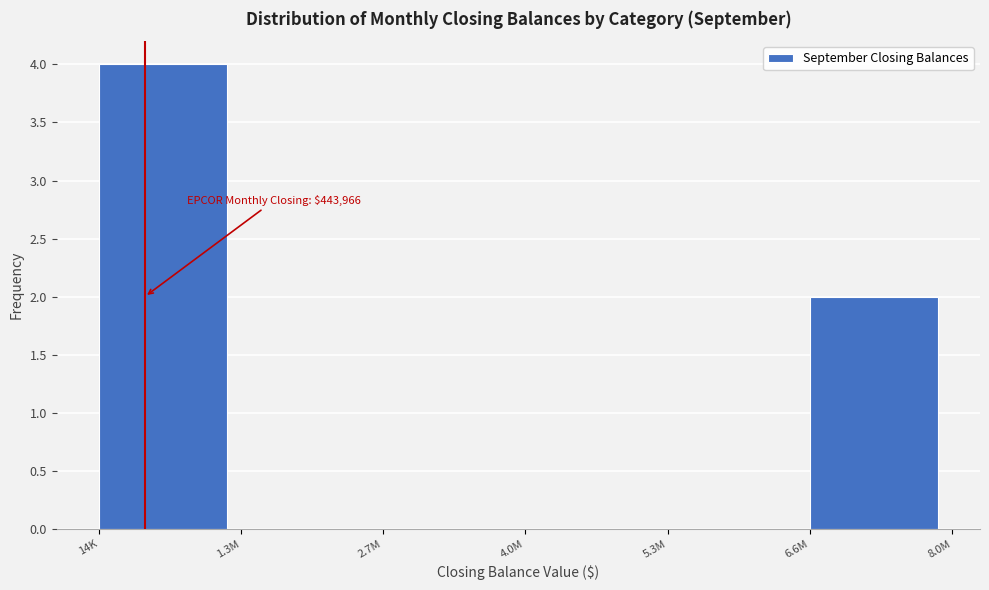

Reading left to right, transcribe all the data shown in this chart.

14K=4	1.3M=0	2.7M=0	4.0M=0	5.3M=0	6.6M=2